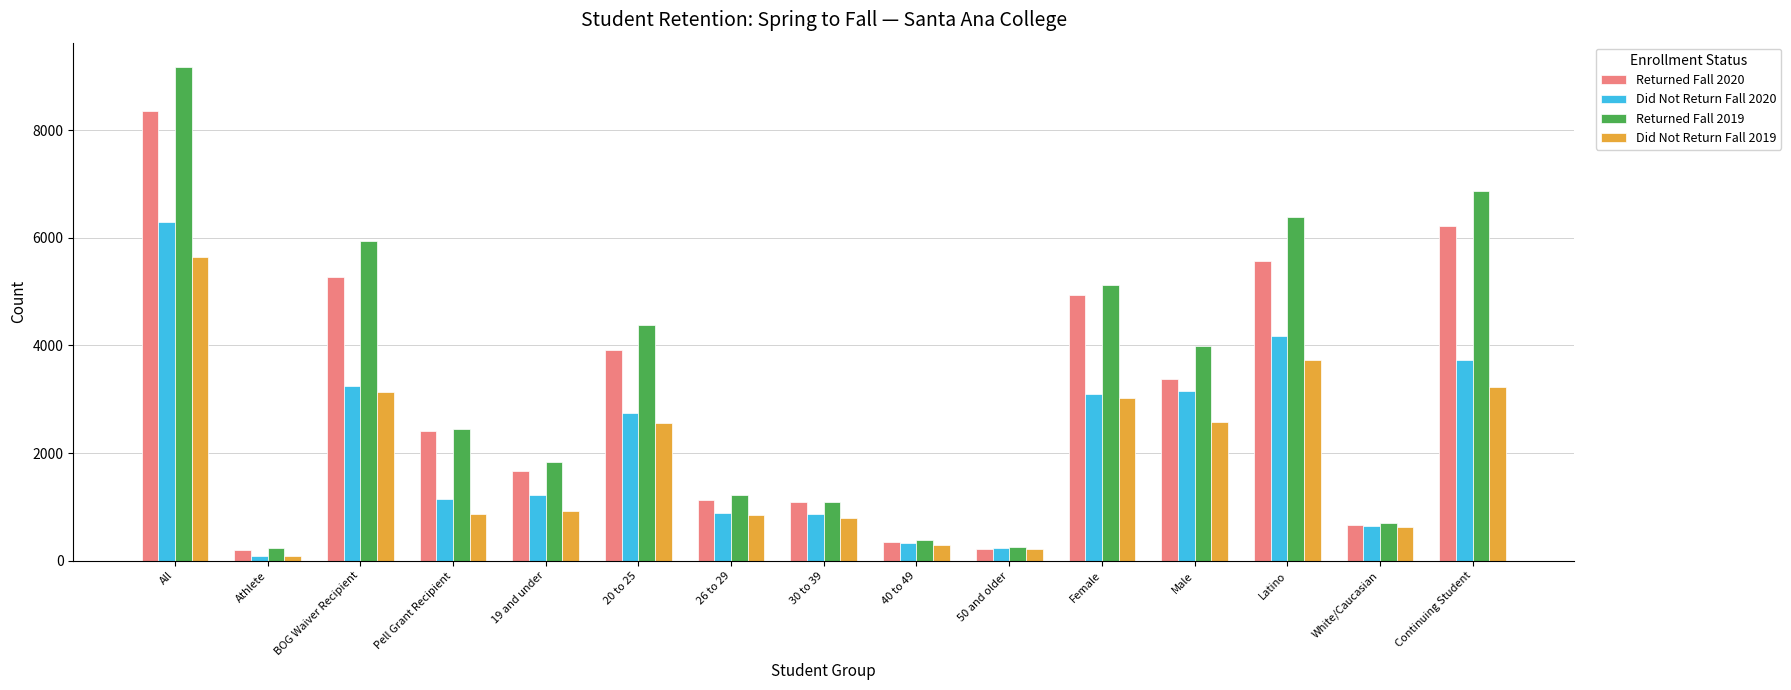

What is the difference between the maximum and minimum values in the Did Not Return Fall 2020 series?

6209